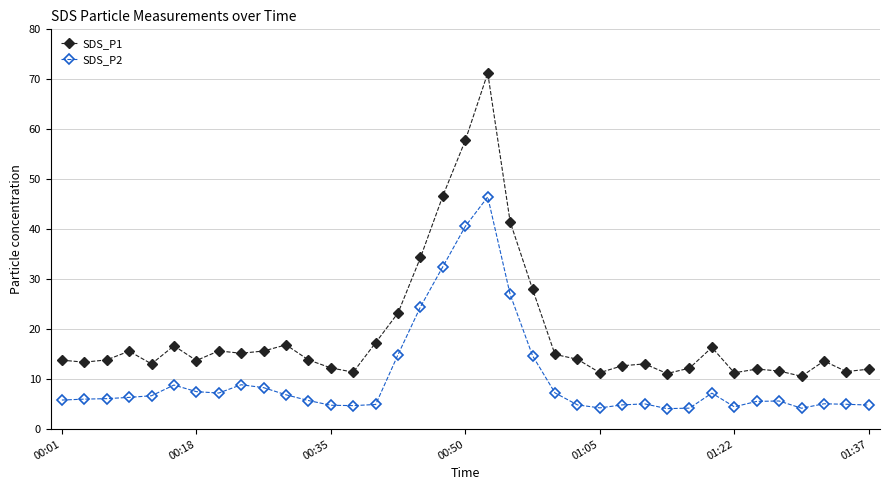

True or false: SDS_P1 and SDS_P2 cross at least once.

False